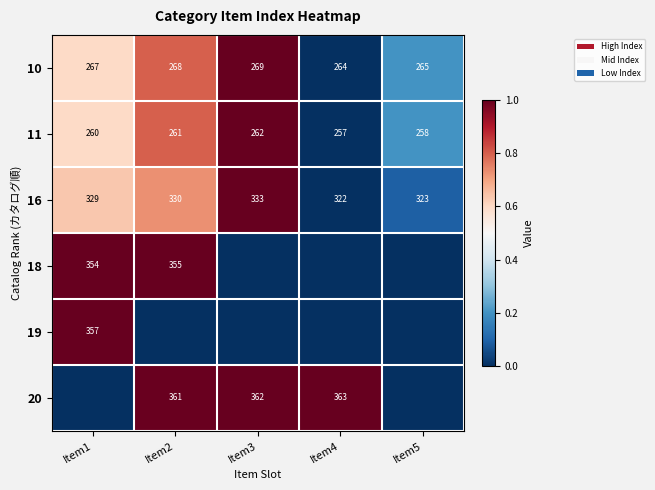

The 19 series shows 357 at Item1. True or false?

True